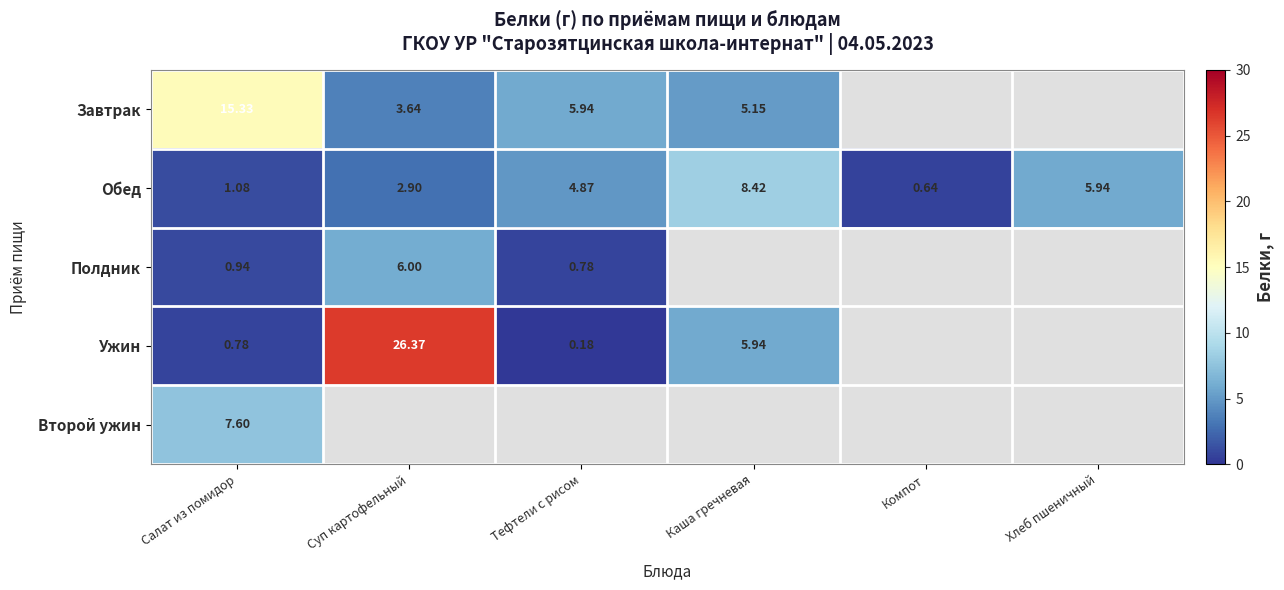

At which label is Обед closest to 4?

Тефтели с рисом